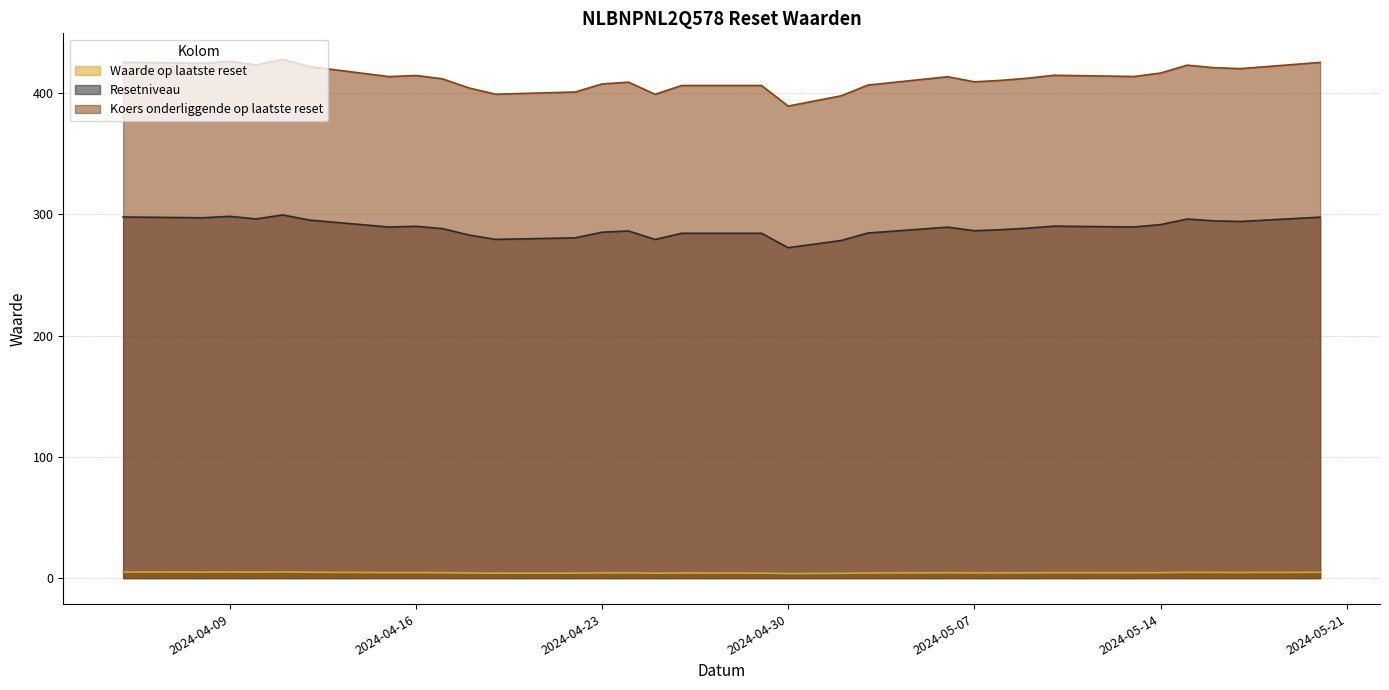

How many data points in Waarde op laatste reset are above 4?

29